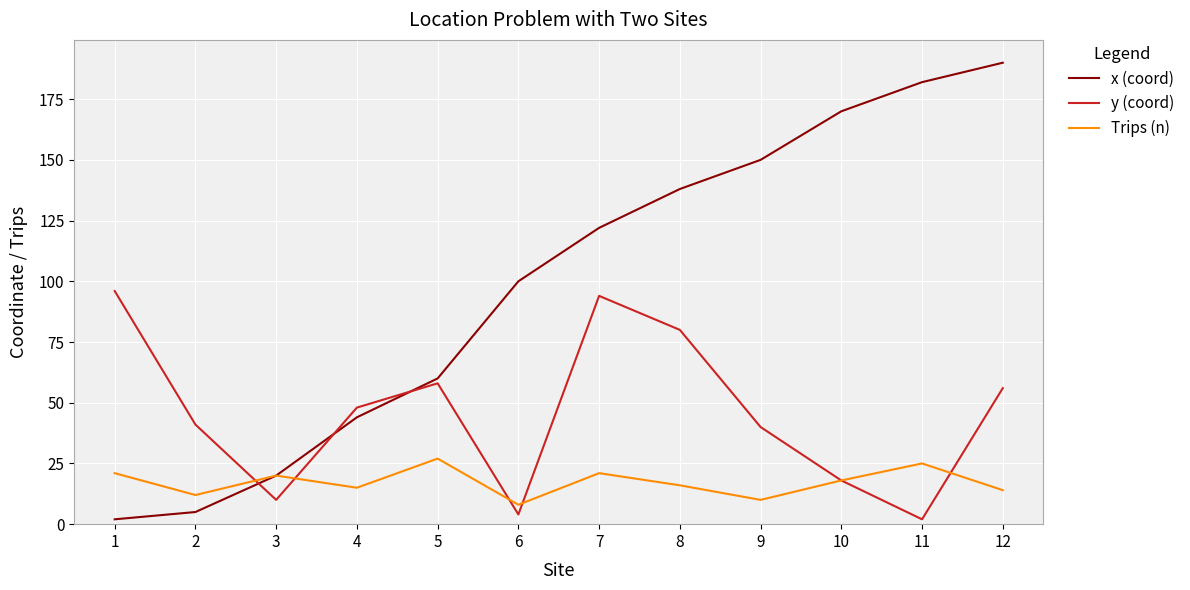

Which series has the largest total across all categories?

x (coord)